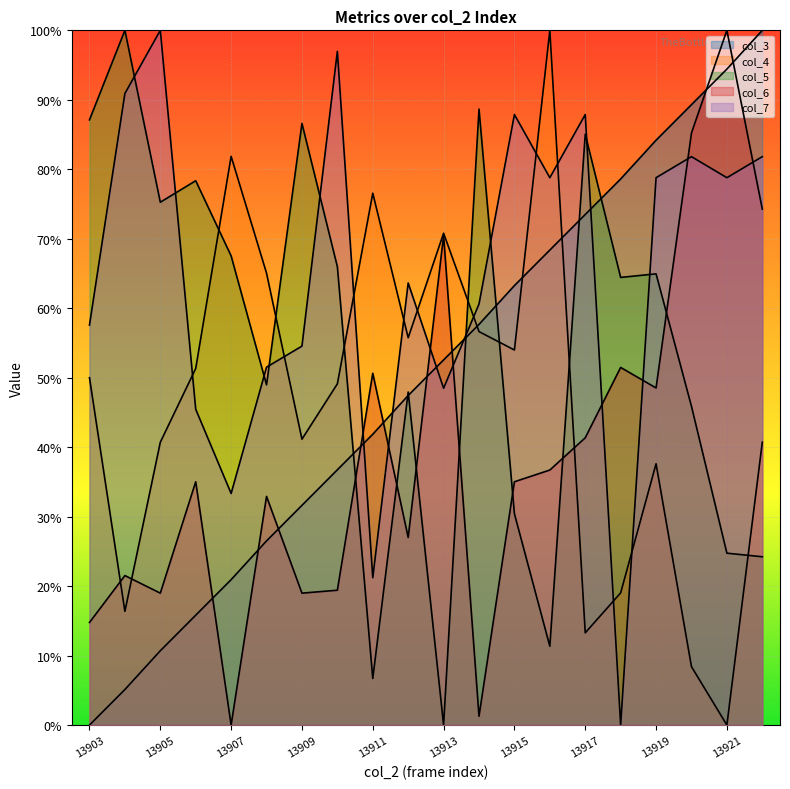

What is the value of the col_6 point at the 15th from the left?

41.4